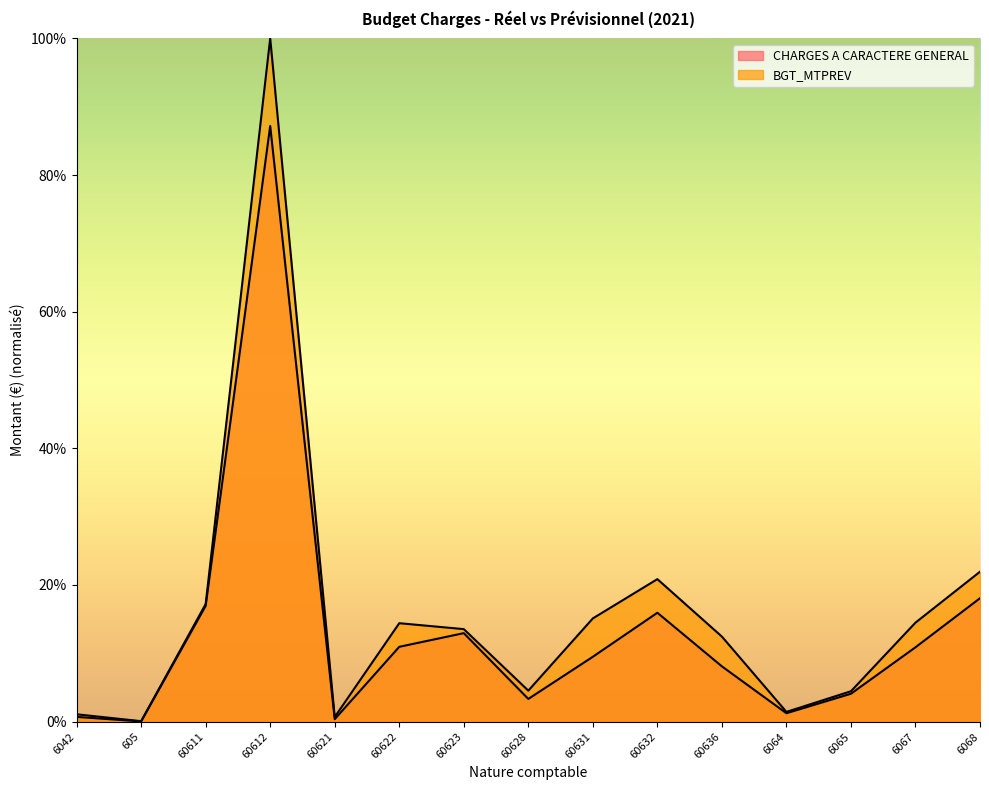

Where is the first local maximum for CHARGES A CARACTERE GENERAL?

60612